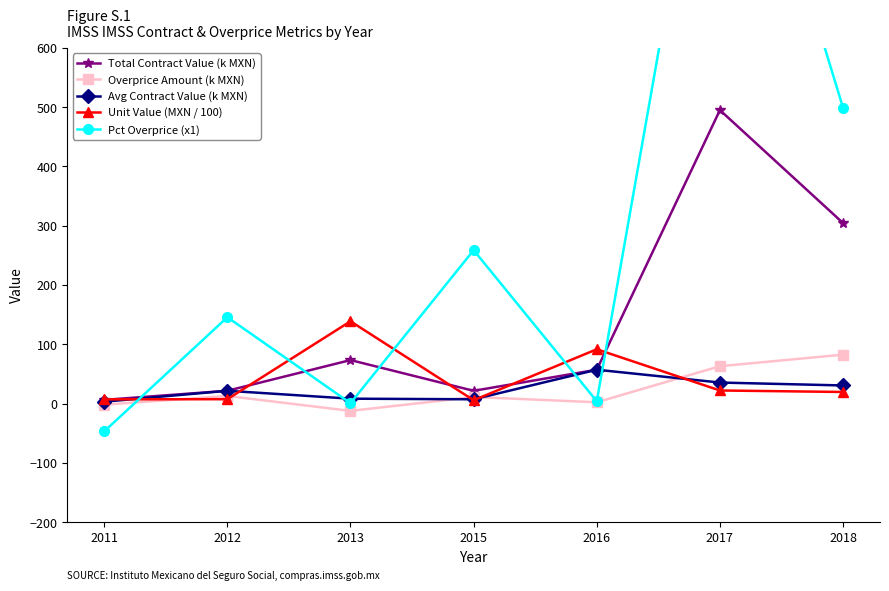

Is the value of Unit Value (MXN / 100) at 2011 greater than the value of Overprice Amount (k MXN) at 2015?

No